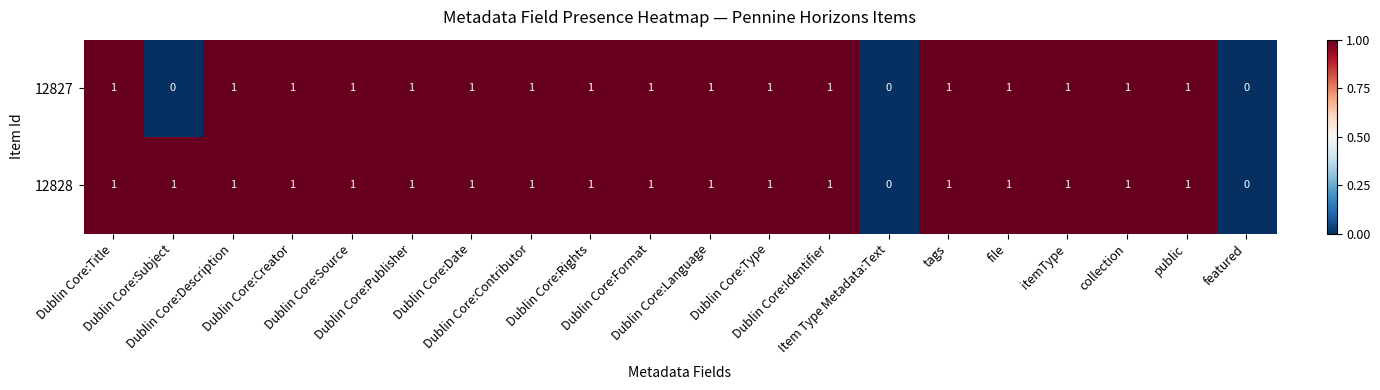

What is the sum of all 12827 values?

17